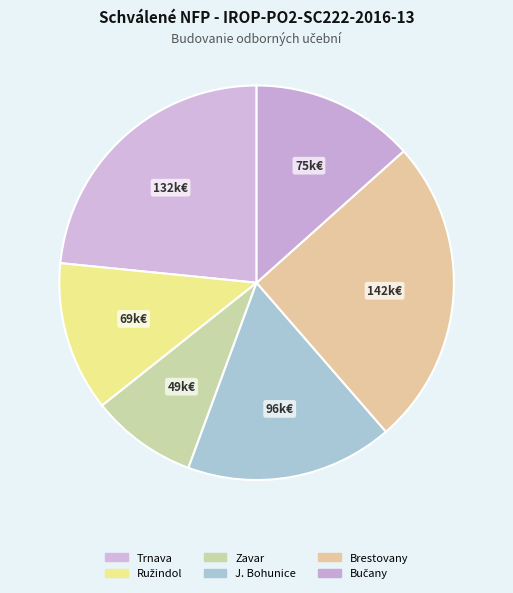

How many segments does this pie chart have?

6